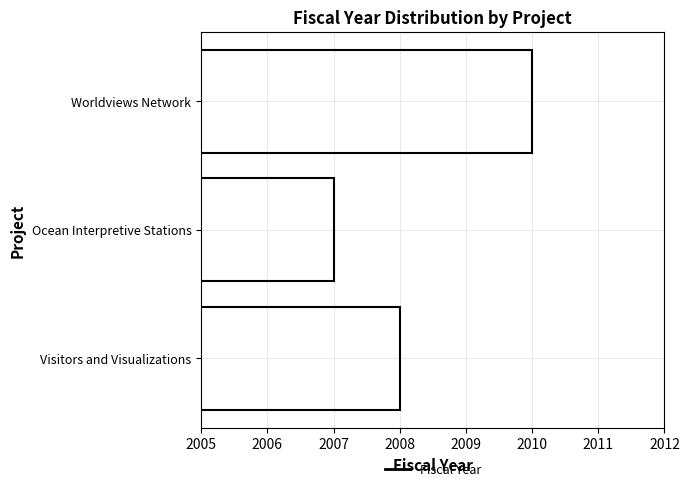

Which category has the lowest value across all series?

Ocean Interpretive Stations